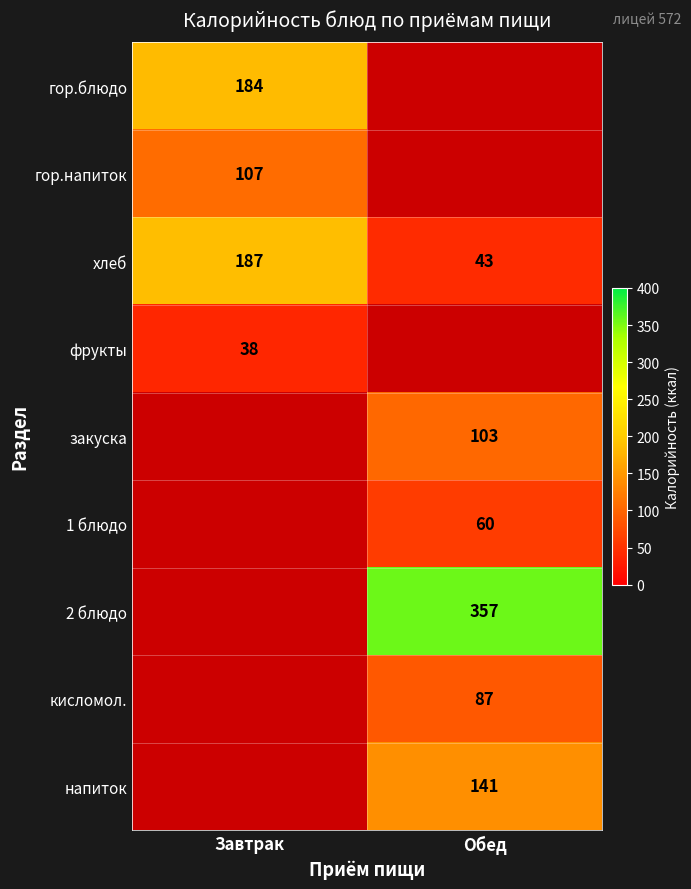

What is the sum of the хлеб values at Обед and Завтрак?

230